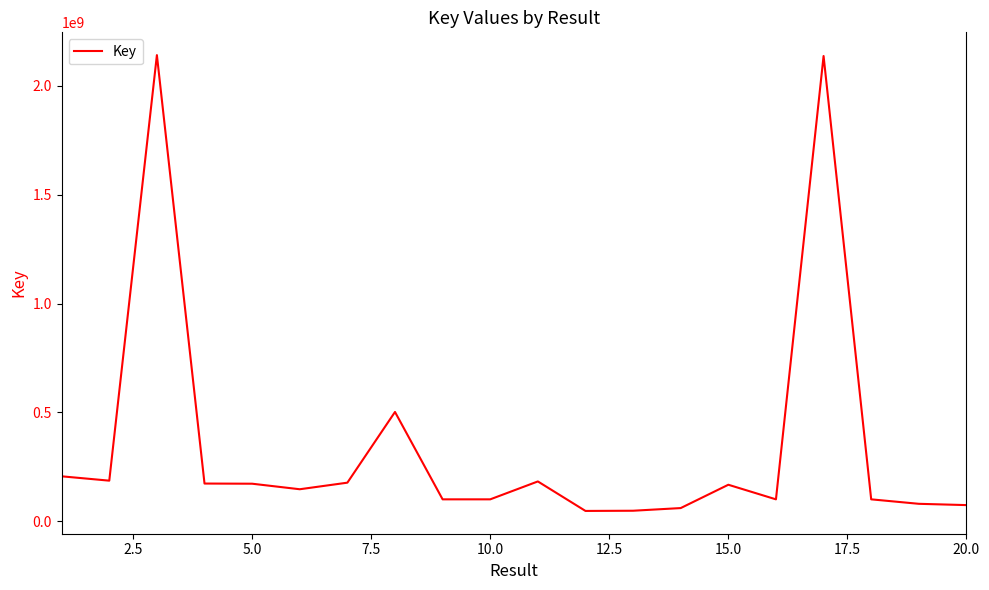

What is the greatest value displayed?

2141792392